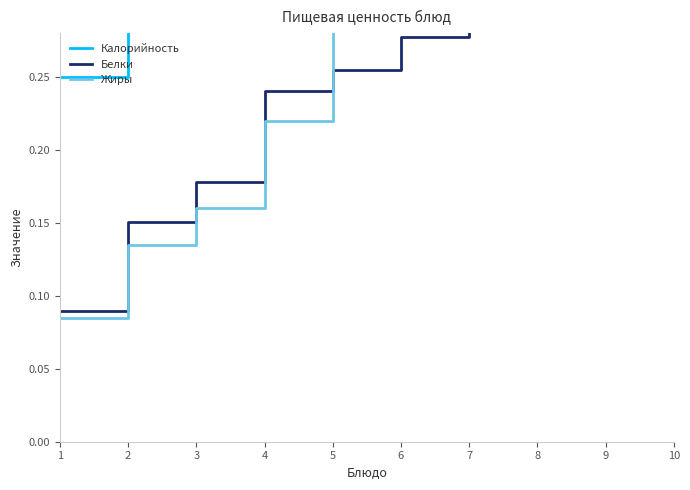

At which category is the sum across all series the highest?

10